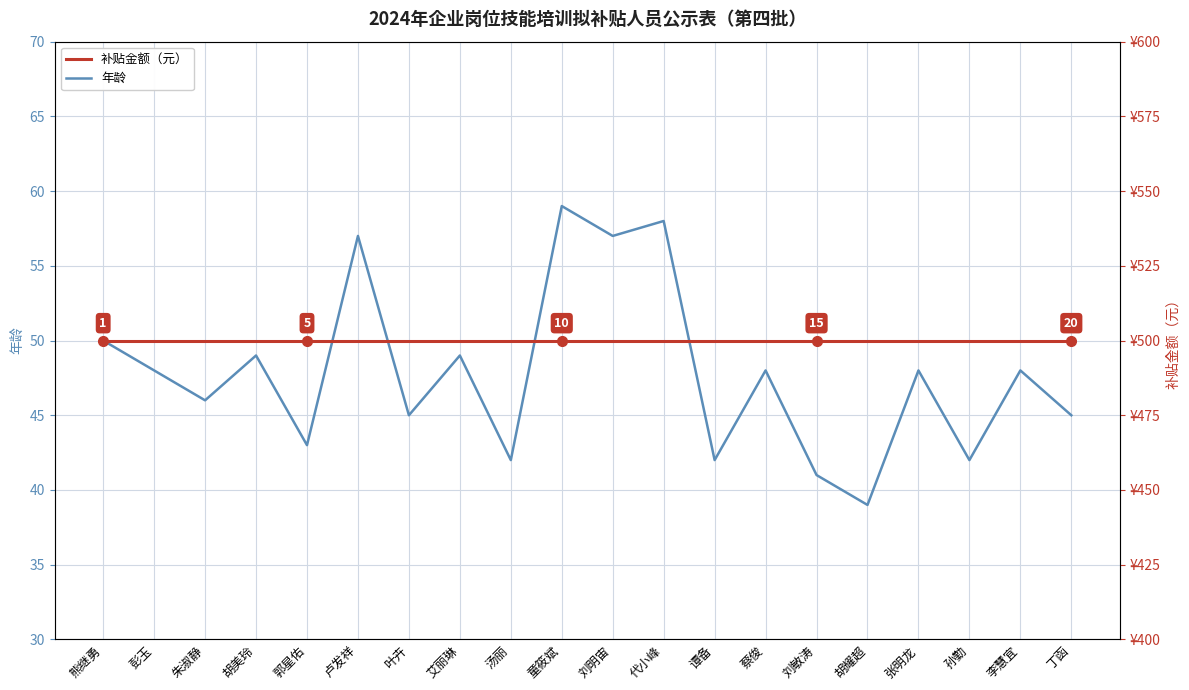

Which series has the largest total across all categories?

补贴金额（元）